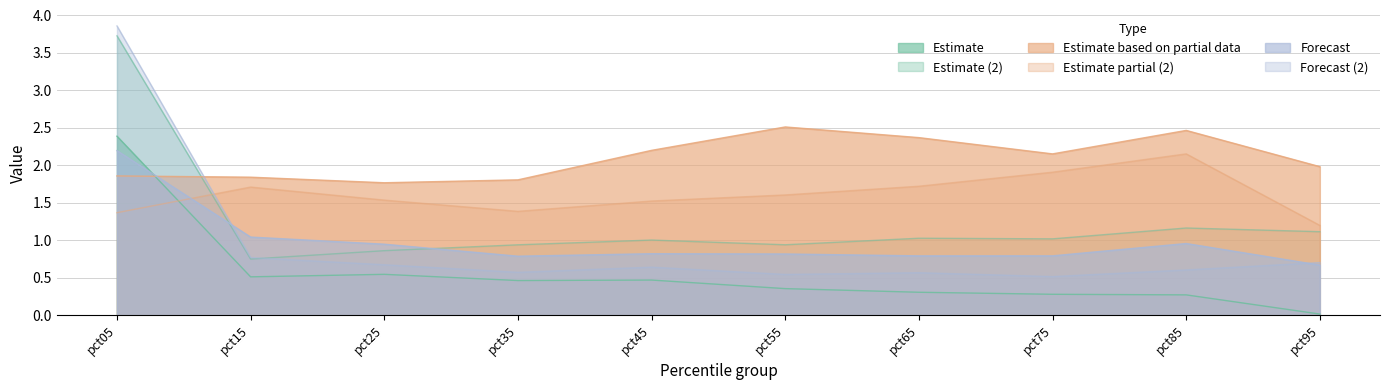

Which label corresponds to the largest value in the chart?

pct05